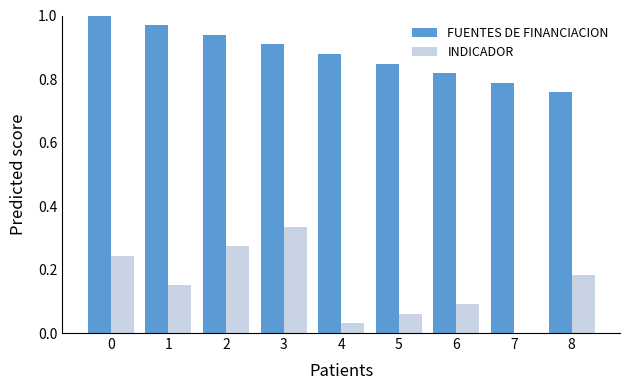

What is the sum of all INDICADOR values?

1.4